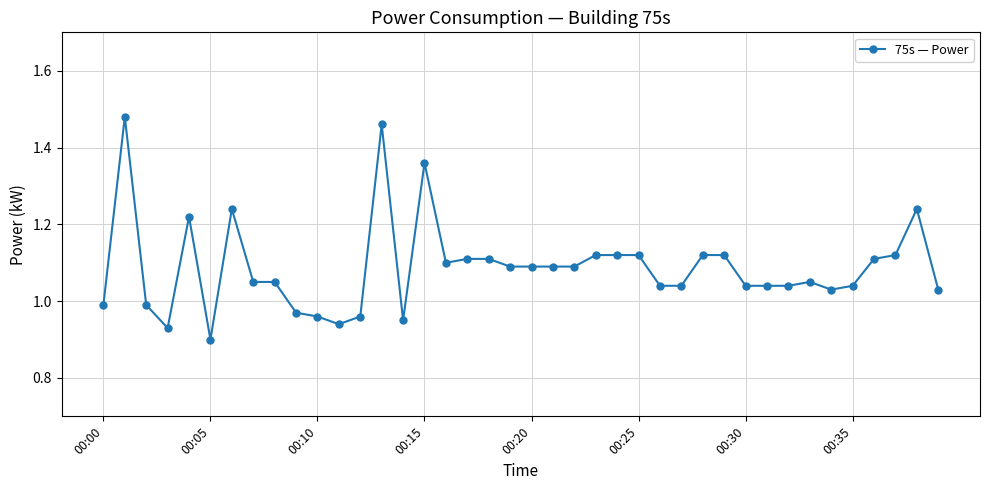

True or false: there are more than 0 points higher than both neighbors.

True